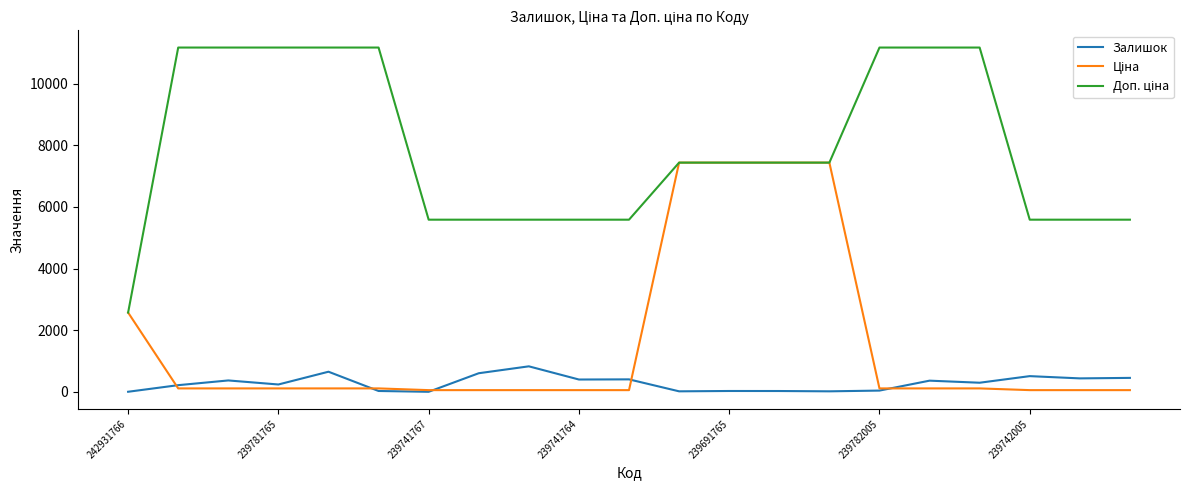

What is the greatest value displayed?

11169.0